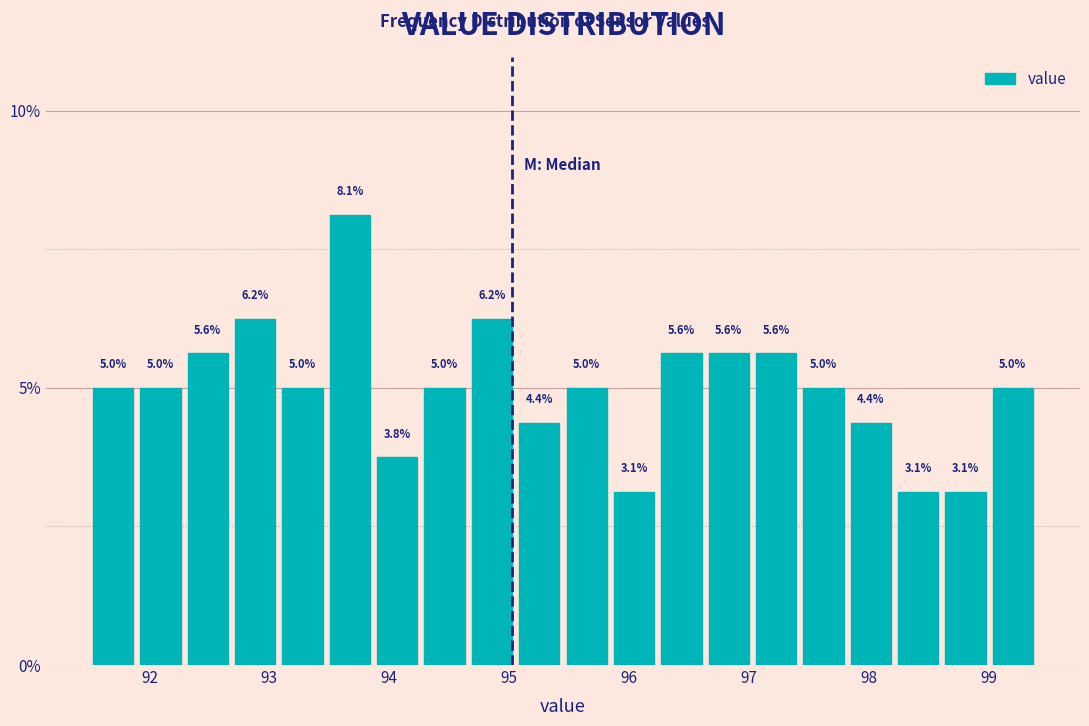

Around what value on the x-axis is the tallest bar? Give the approximate position of its centre, as read against the axis.

93.7